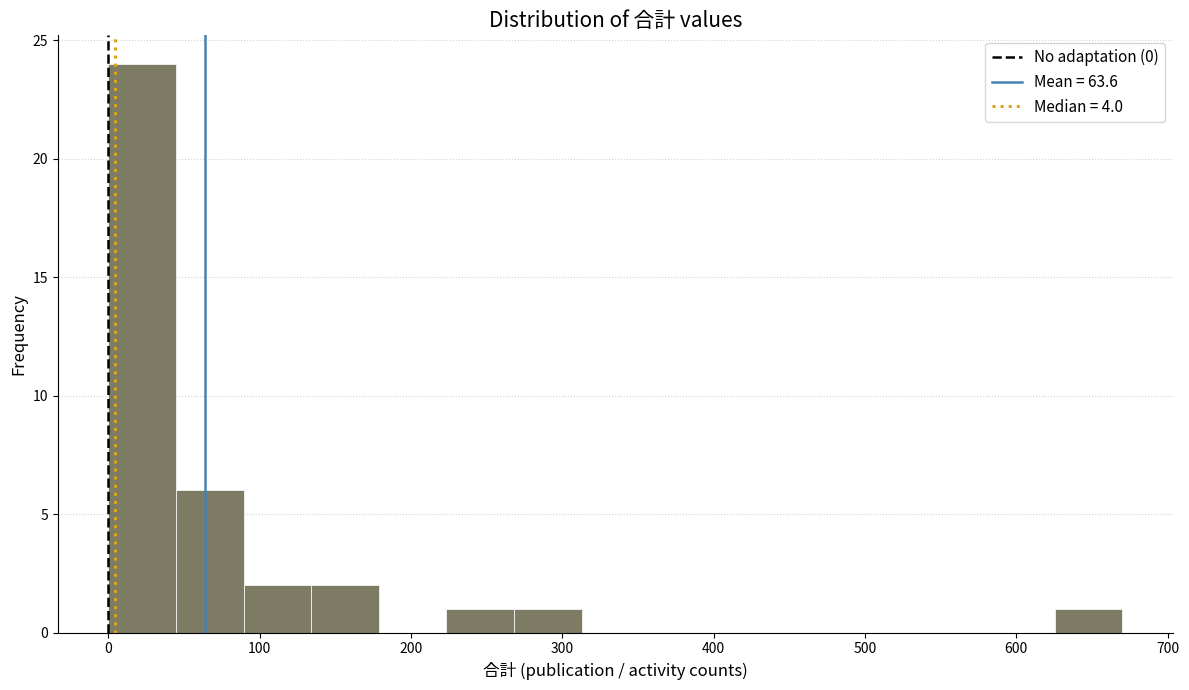

Reading left to right, list every bar in this chart as the range it spans on the x-axis followed by its height. Neither the bar edges nor the heights are printed on the chart, so give them approximately, as read against the axes.

0 to 40: 24
40 to 90: 6
90 to 130: 2
130 to 180: 2
180 to 220: 0
220 to 270: 1
270 to 310: 1
310 to 360: 0
360 to 400: 0
400 to 450: 0
450 to 490: 0
490 to 540: 0
540 to 580: 0
580 to 630: 0
630 to 670: 1